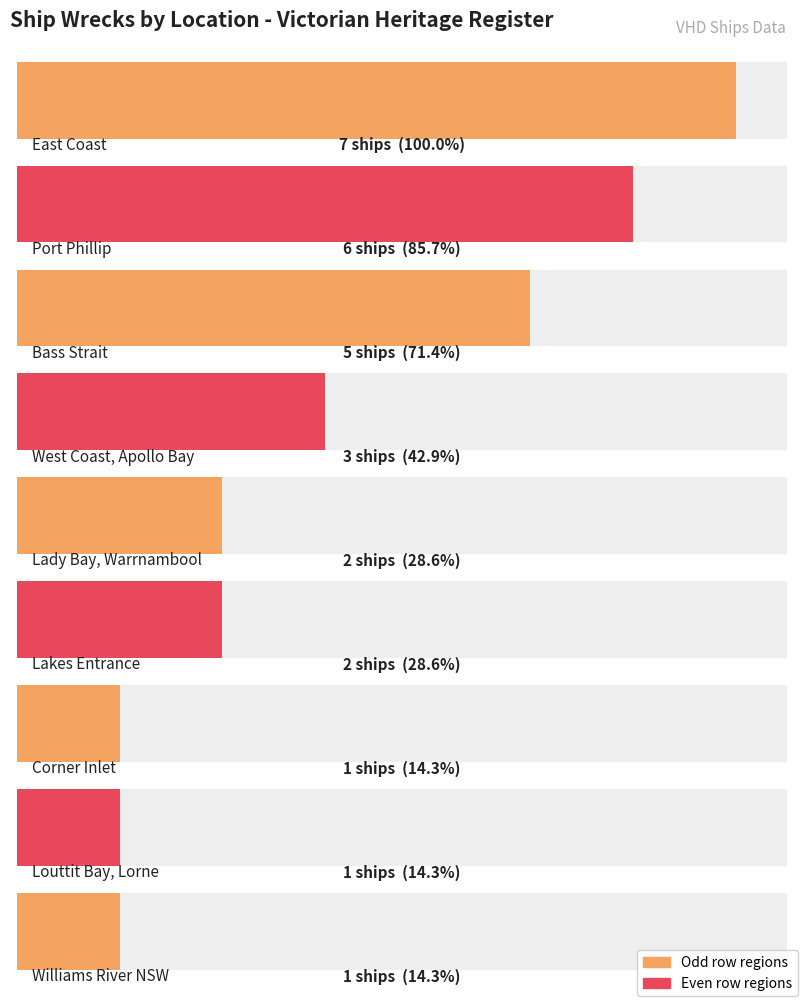

True or false: the data shows 2 at West Coast, Apollo Bay.

False